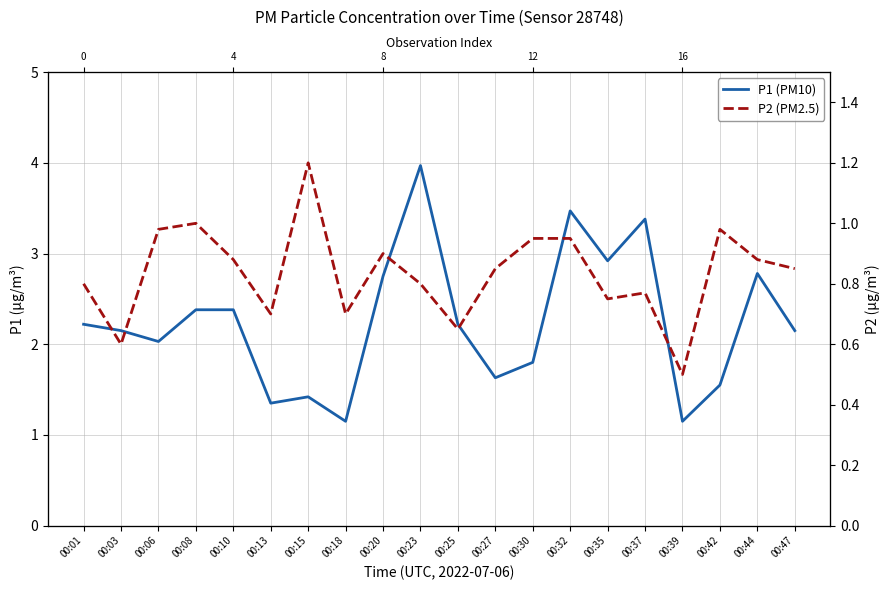

True or false: P2 (PM2.5) and P1 (PM10) cross at least once.

False